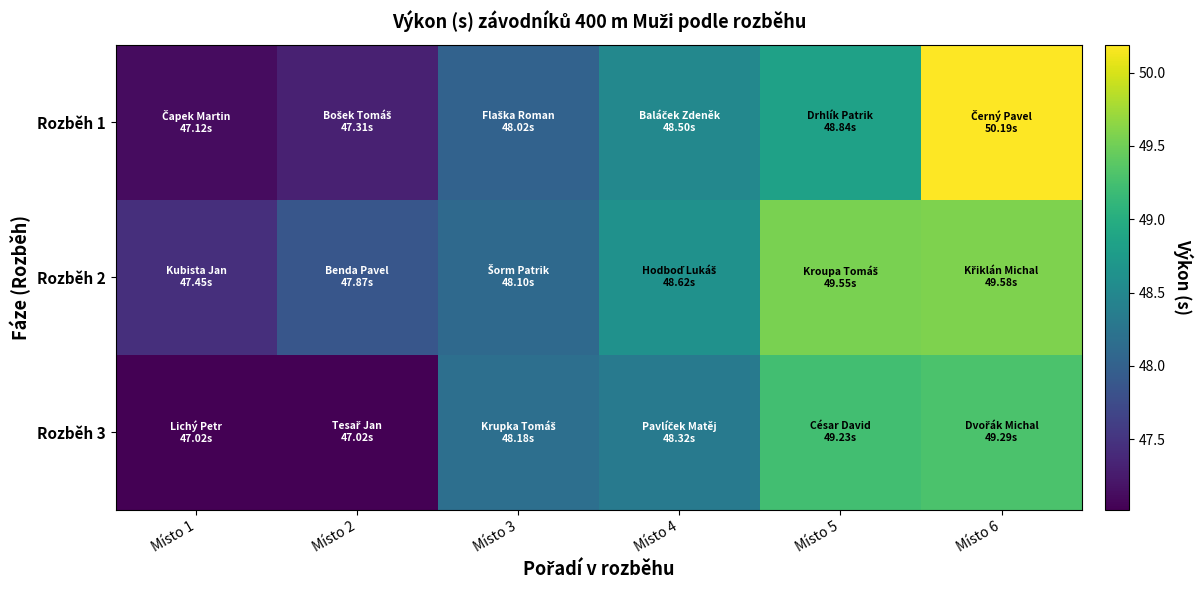

What is the maximum value shown in the chart?

50.2